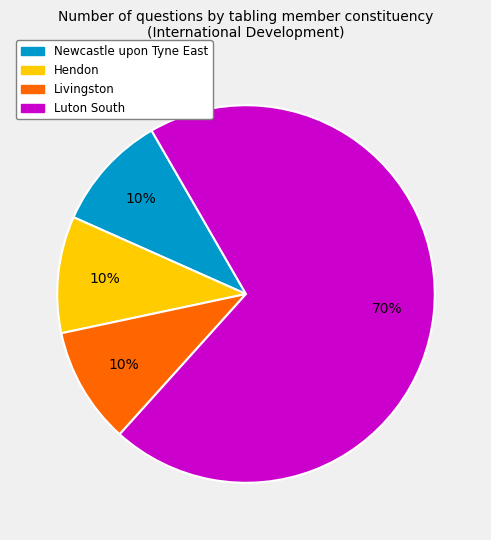

To the nearest percent, what portion does Livingston represent?

10%